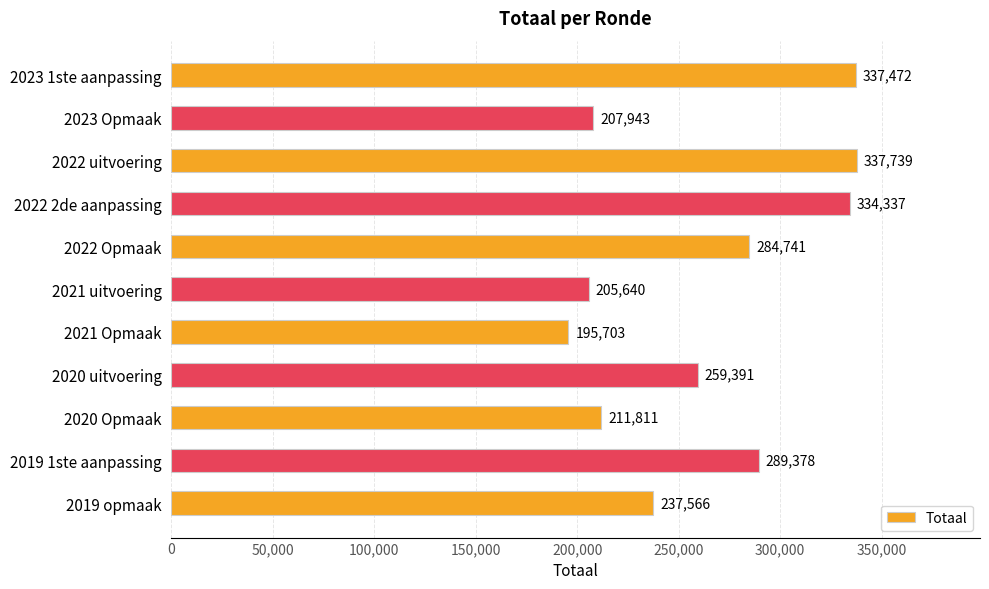

What position from the bottom is 2022 Opmaak?

7